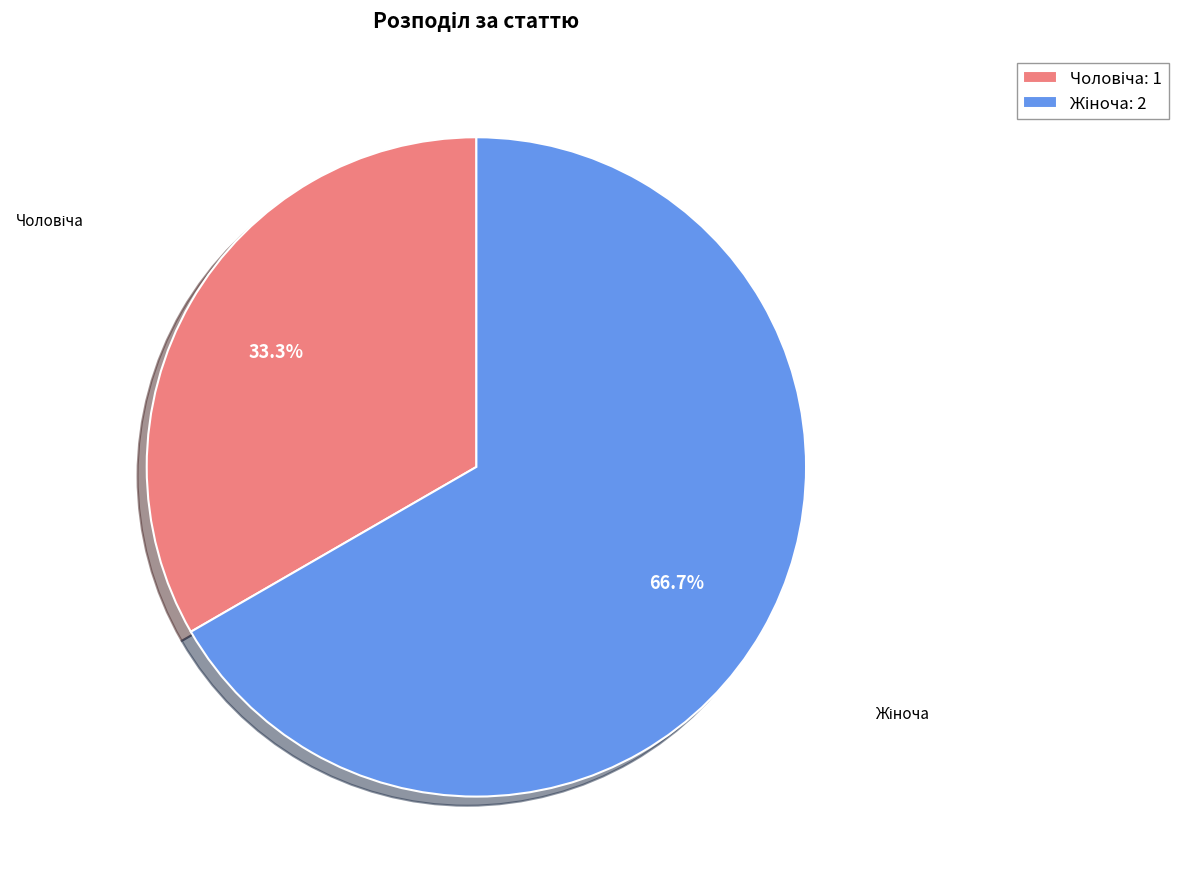

Is there any slice that represents more than half of the pie?

Yes